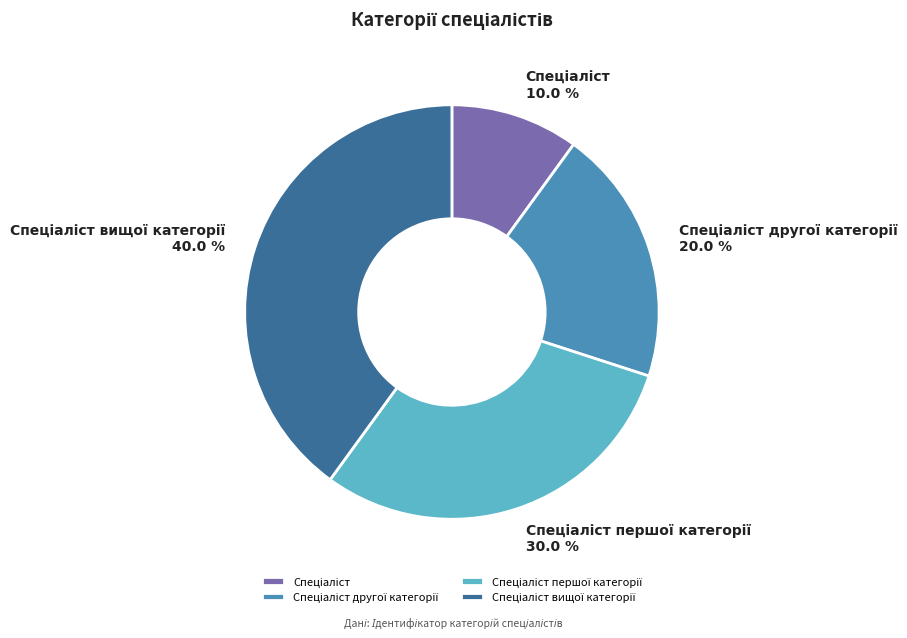

Is there a majority slice in this chart?

No